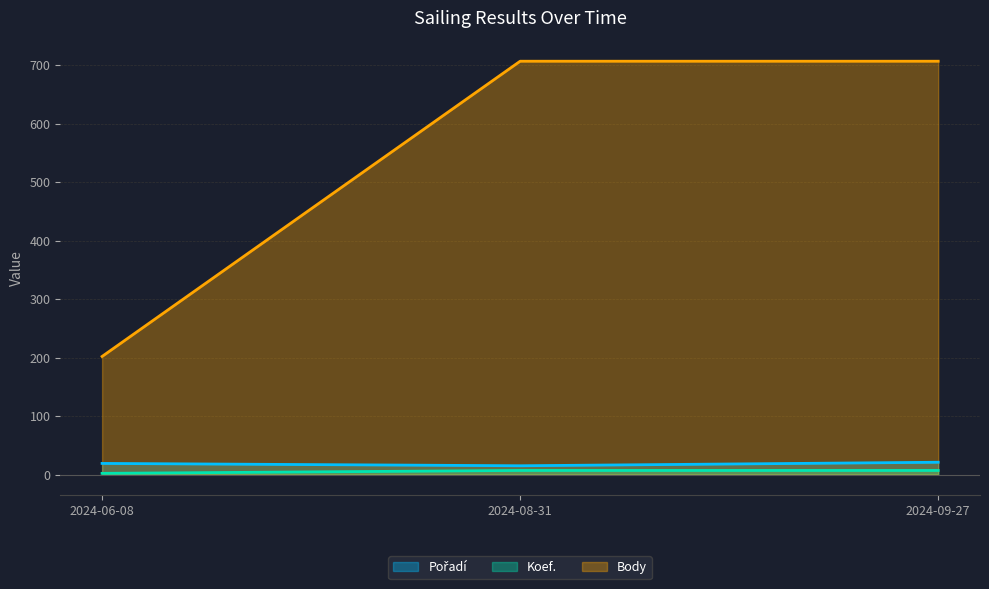

Is the value of Pořadí at 2024-08-31 greater than the value of Koef. at 2024-09-27?

Yes